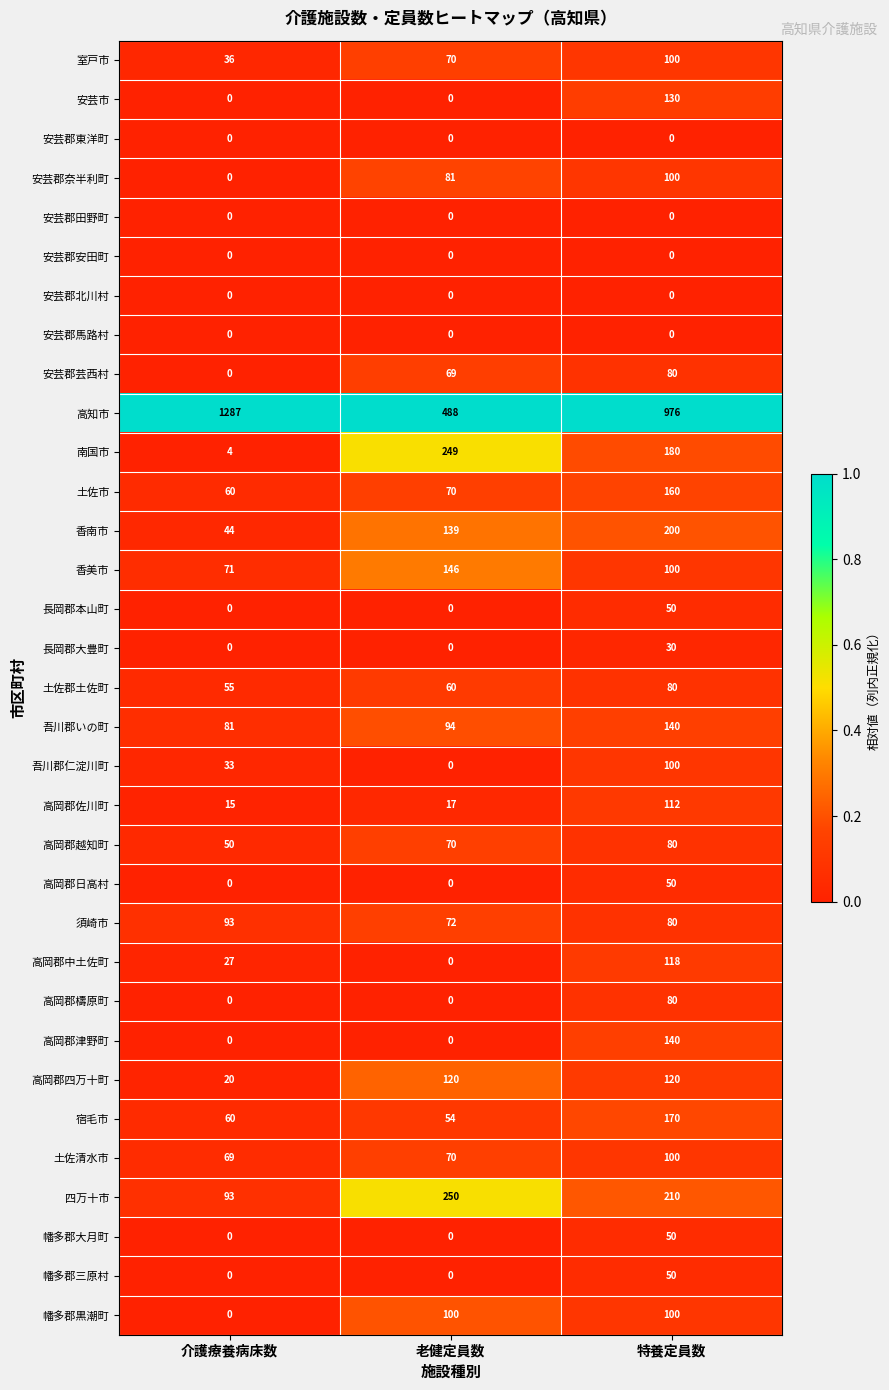

Which category has the highest value across all series?

介護療養病床数